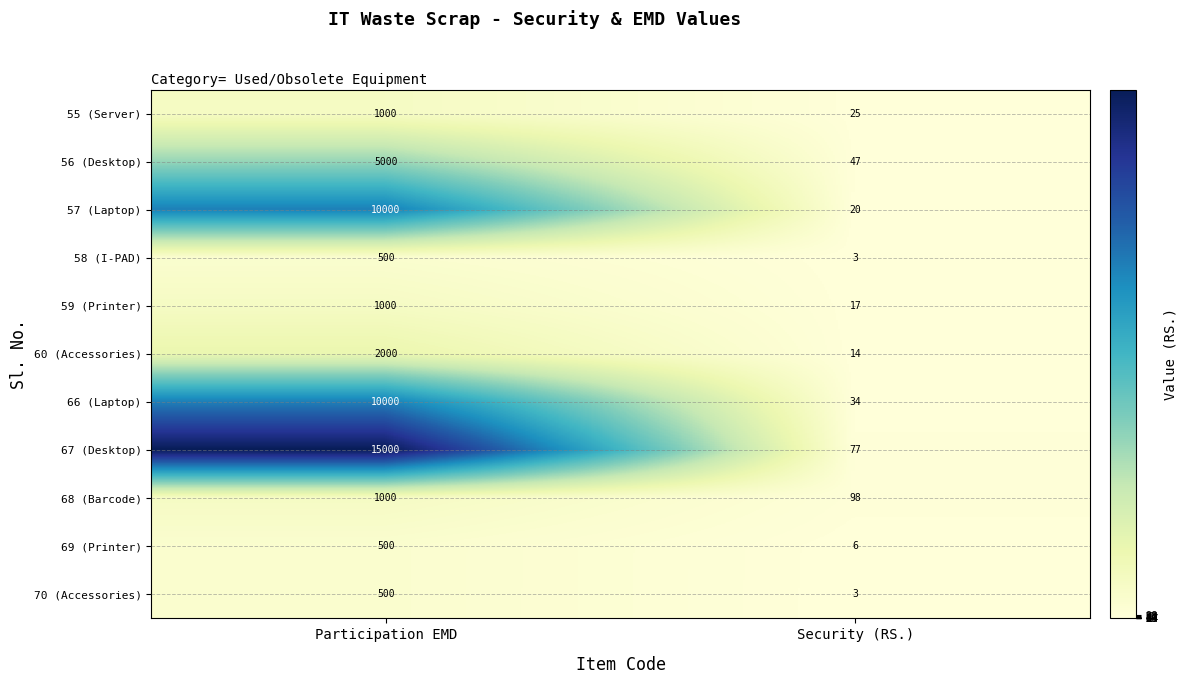

Reading left to right, what are all the values shown in this chart?

55 (Server): 1000	25
56 (Desktop): 5000	47
57 (Laptop): 10000	20
58 (I-PAD): 500	3
59 (Printer): 1000	17
60 (Accessories): 2000	14
66 (Laptop): 10000	34
67 (Desktop): 15000	77
68 (Barcode): 1000	98
69 (Printer): 500	6
70 (Accessories): 500	3